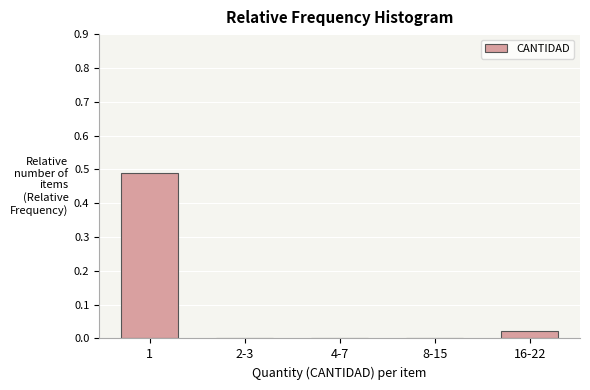

Between 2-3 and 16-22, which is larger?

16-22